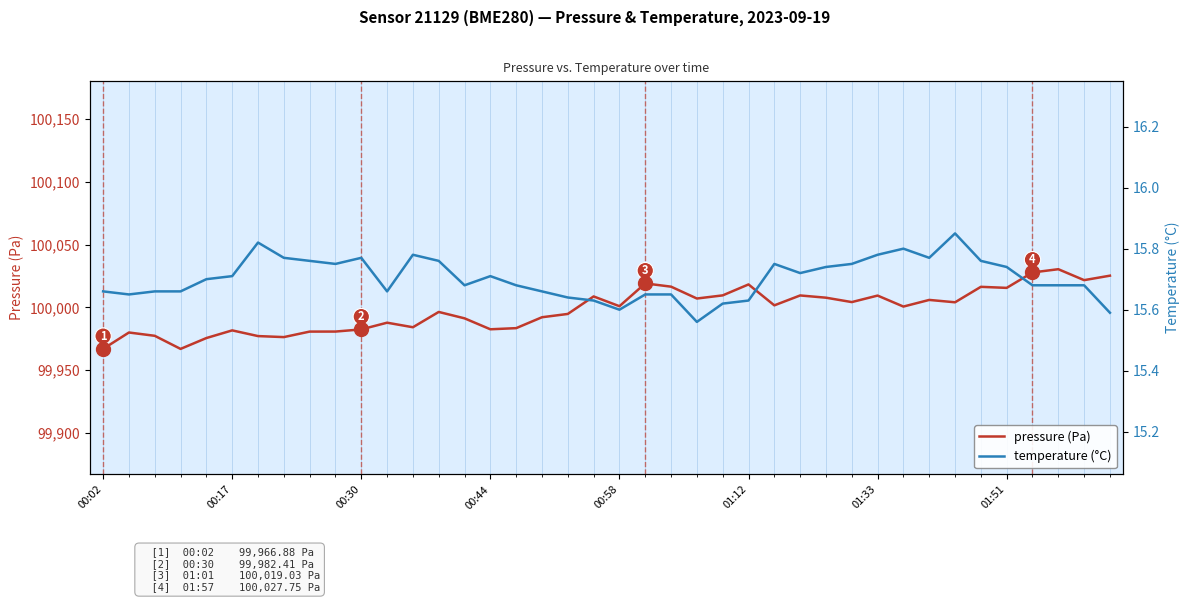

What is the value of the pressure (Pa) point at the 25th from the left?

100009.5